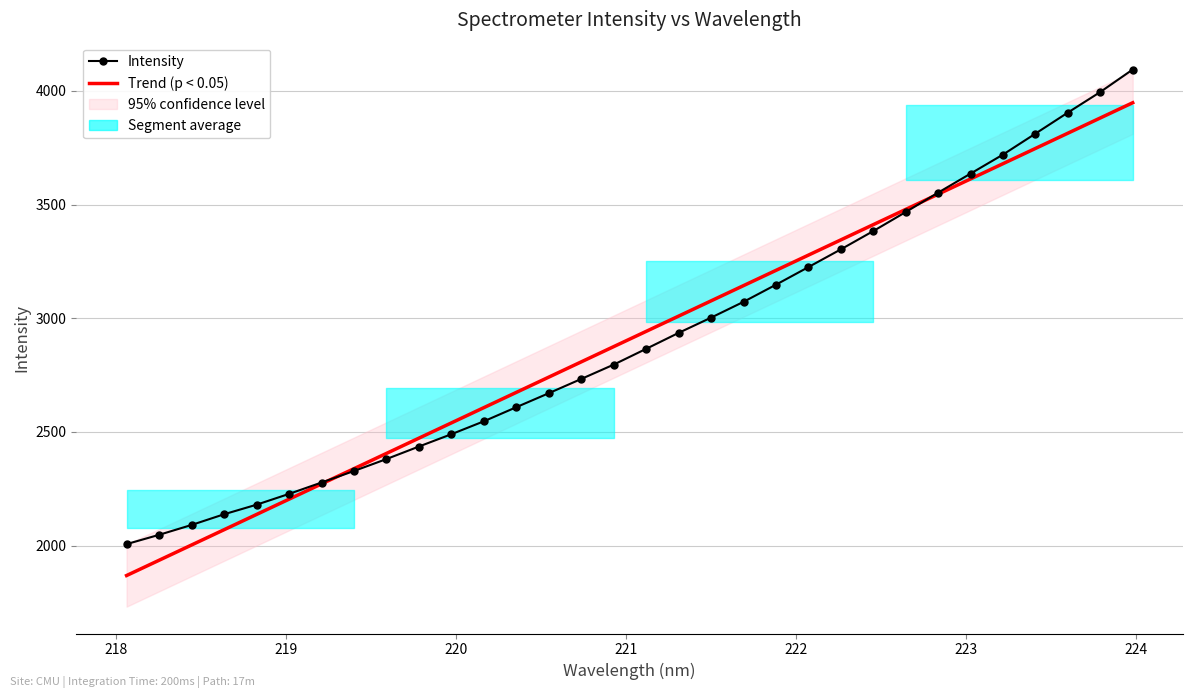

Is it true that Intensity equals 2047.2 at 218?

True